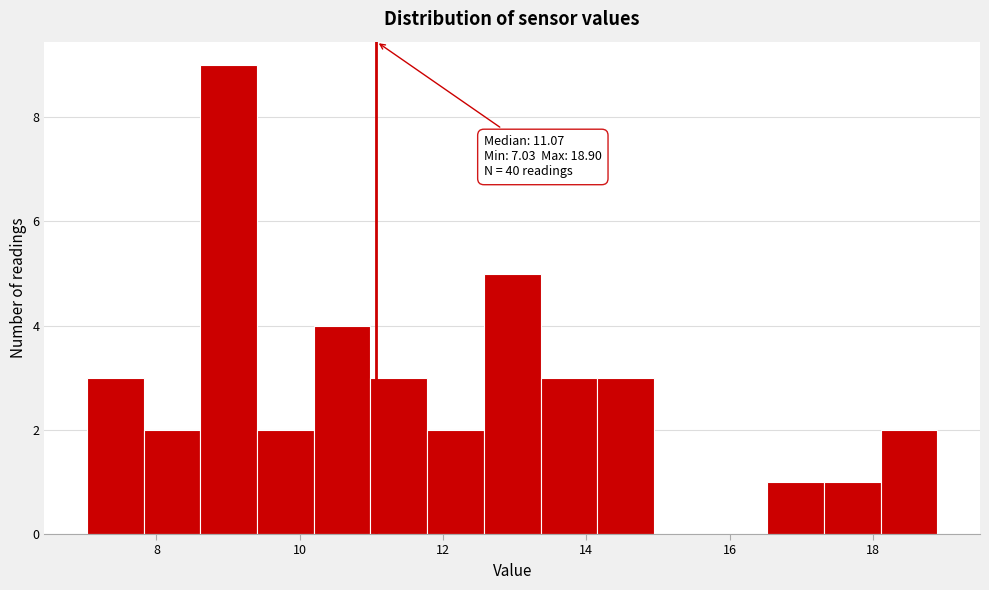

Read against the x-axis, roughly where is the centre of the tallest bar?

9.0